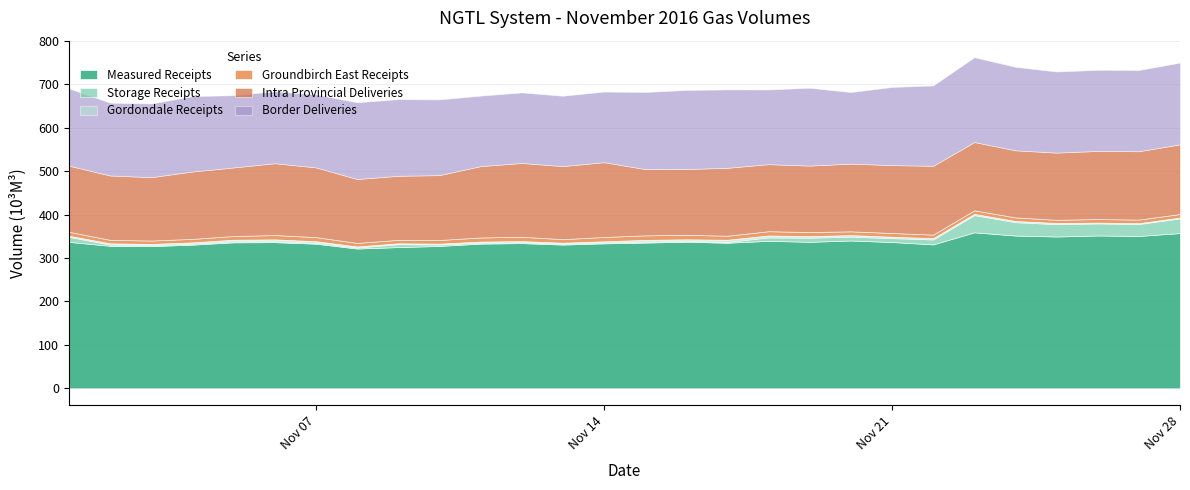

What is the highest value of the Measured Receipts series?

359.0